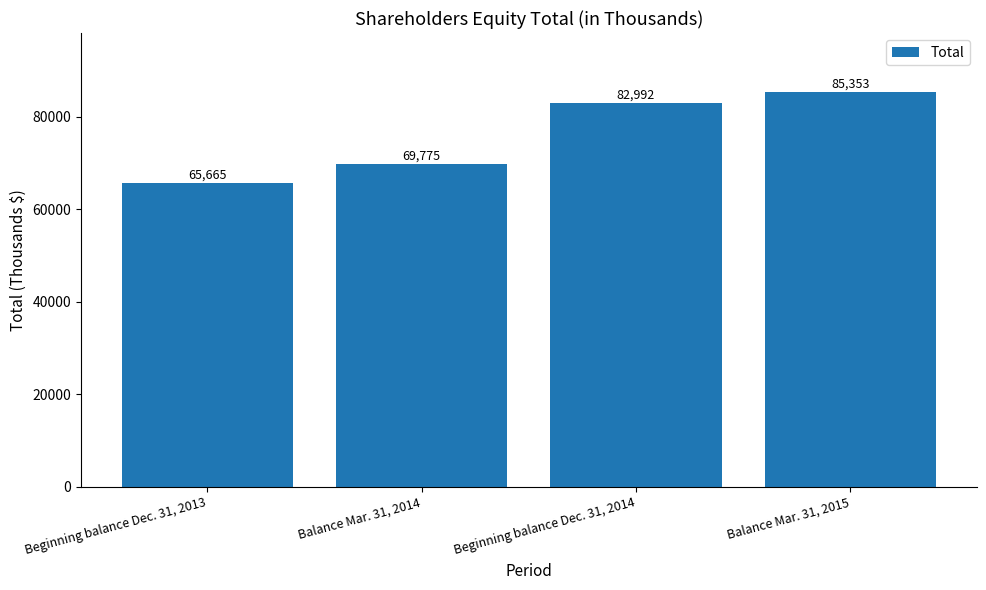

How many bars are there in total?

4